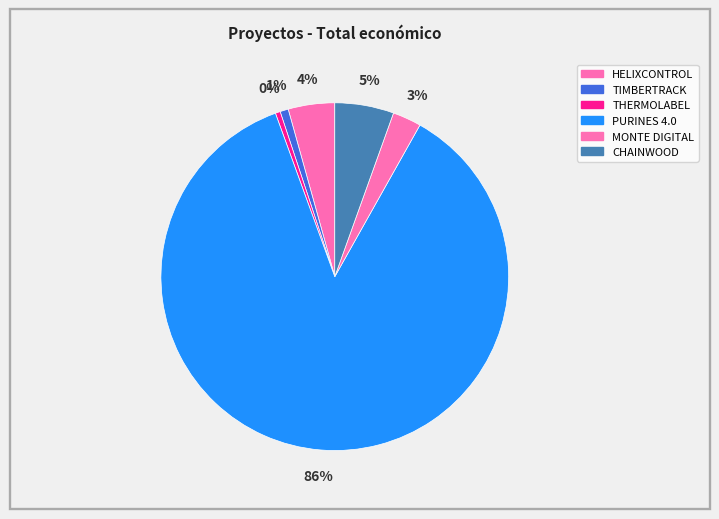

Rank the categories by value from highest to lowest.

PURINES 4.0, CHAINWOOD, HELIXCONTROL, MONTE DIGITAL, TIMBERTRACK, THERMOLABEL